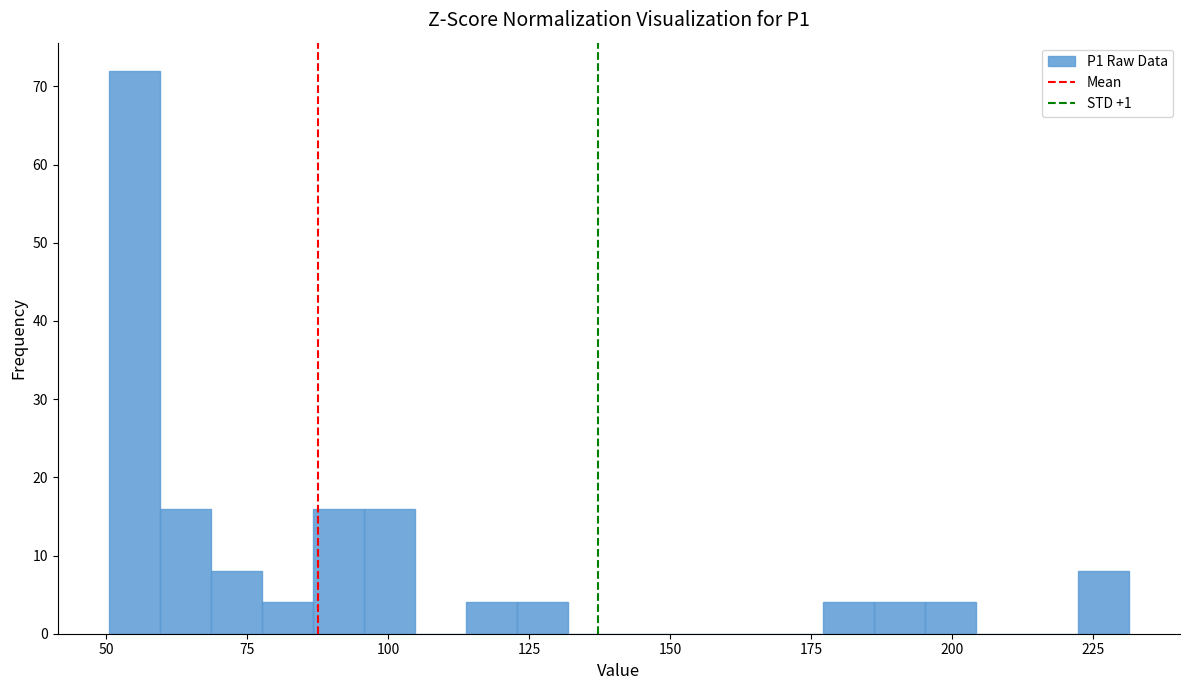

Around what value on the x-axis is the tallest bar? Give the approximate position of its centre, as read against the axis.

55